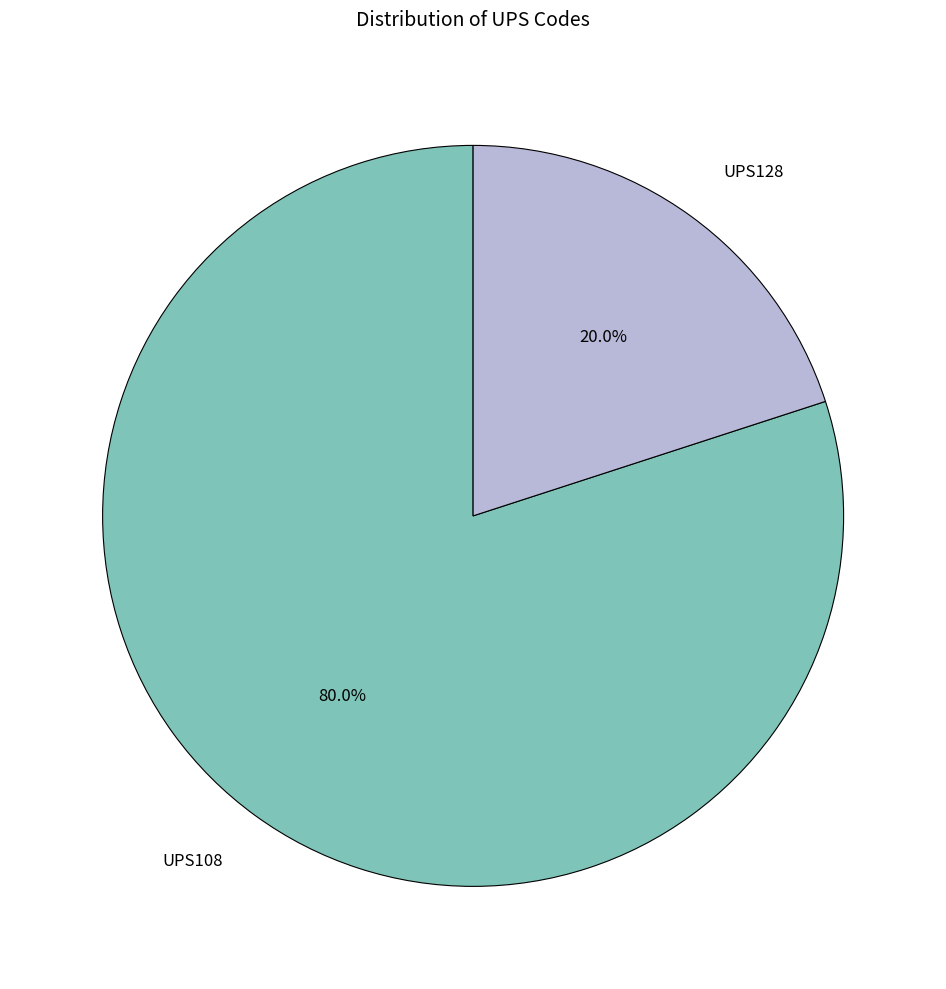

What is the smallest slice in the pie chart?

UPS128